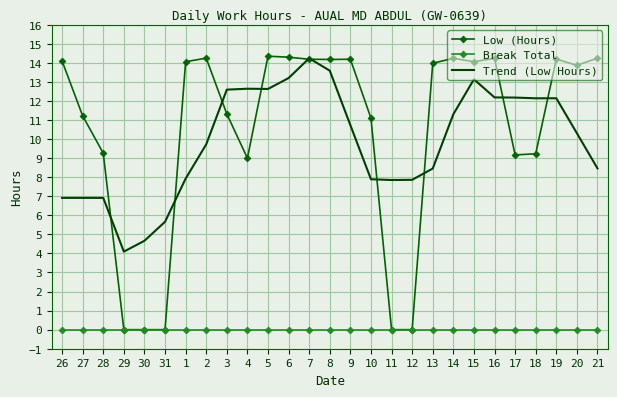

What is the sum of all Trend (Low Hours) values?

266.4